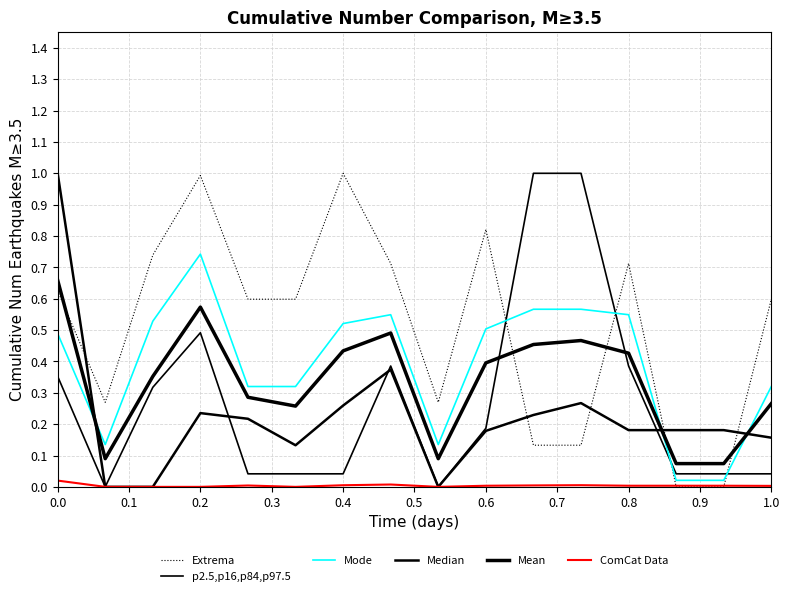

Does the chart display data point markers on the line(s)?

No